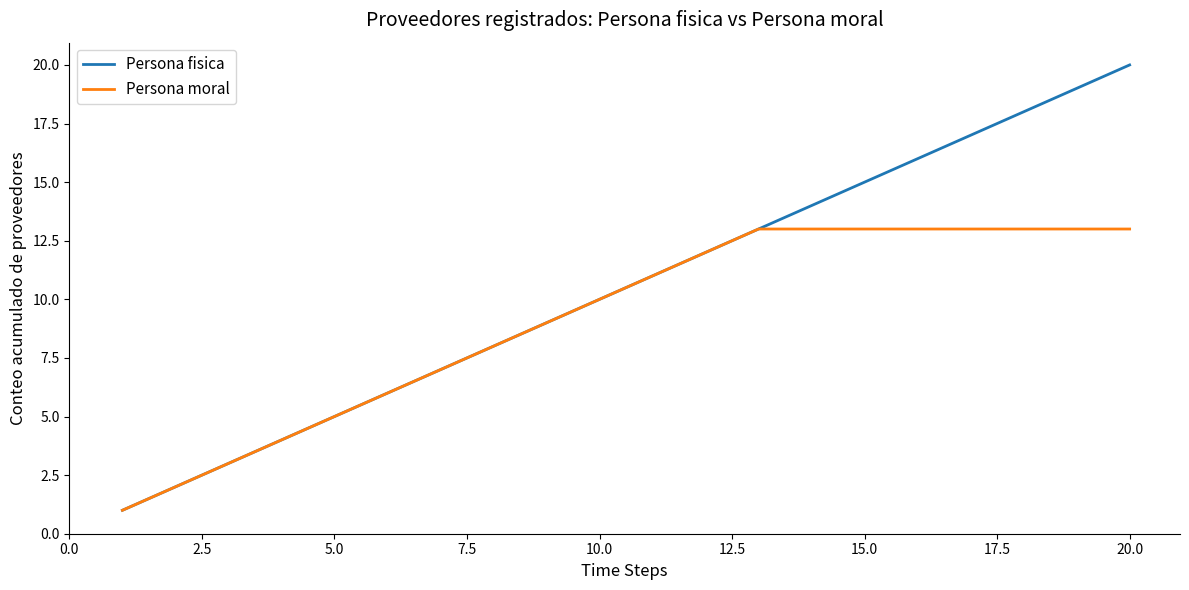

Which series has the largest range (max minus min)?

Persona fisica